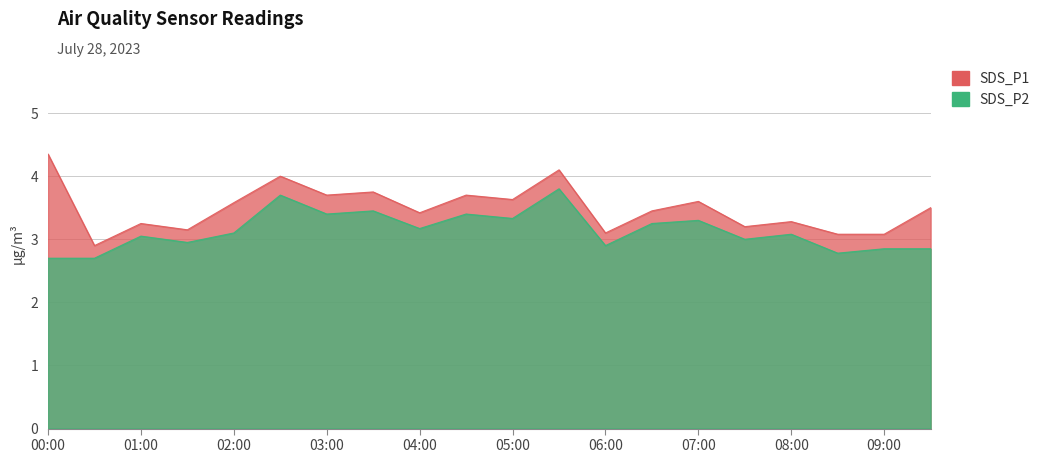

True or false: SDS_P2 and SDS_P1 intersect in this chart.

False